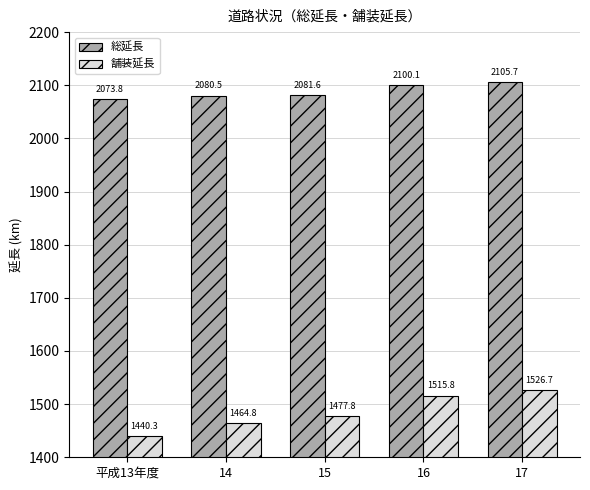

Reading left to right, what are all the values shown in this chart?

総延長: 平成13年度=2073.8	14=2080.5	15=2081.6	16=2100.1	17=2105.7
舗装延長: 平成13年度=1440.3	14=1464.8	15=1477.8	16=1515.8	17=1526.7